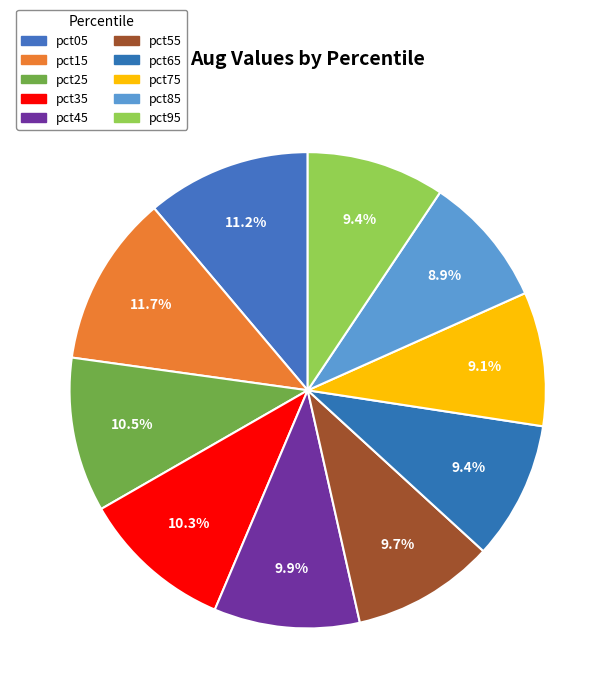

Count the number of slices in the pie.

10